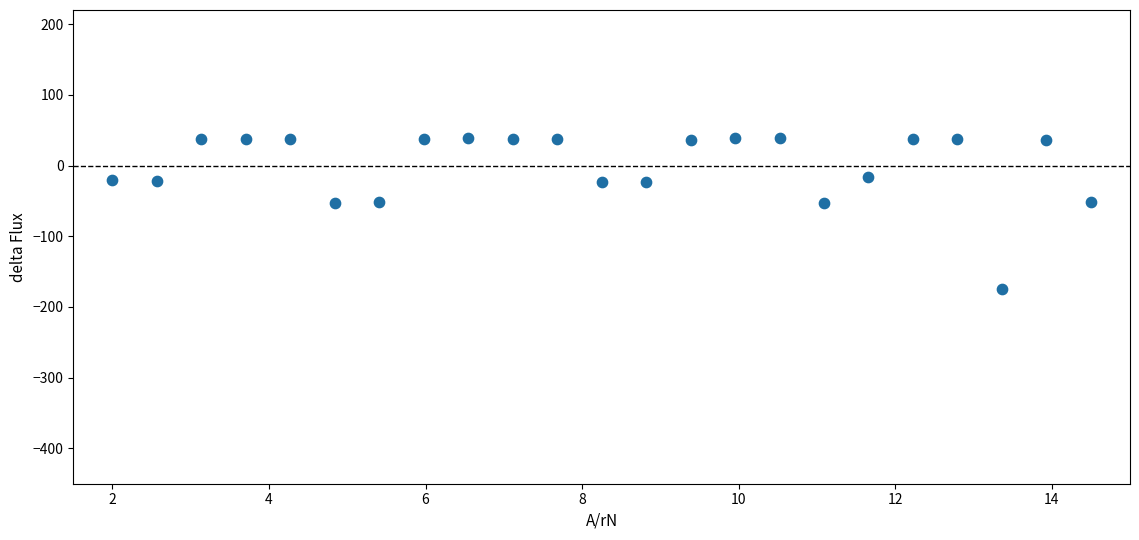

What is the range of Y values (max minus min)?

213.6